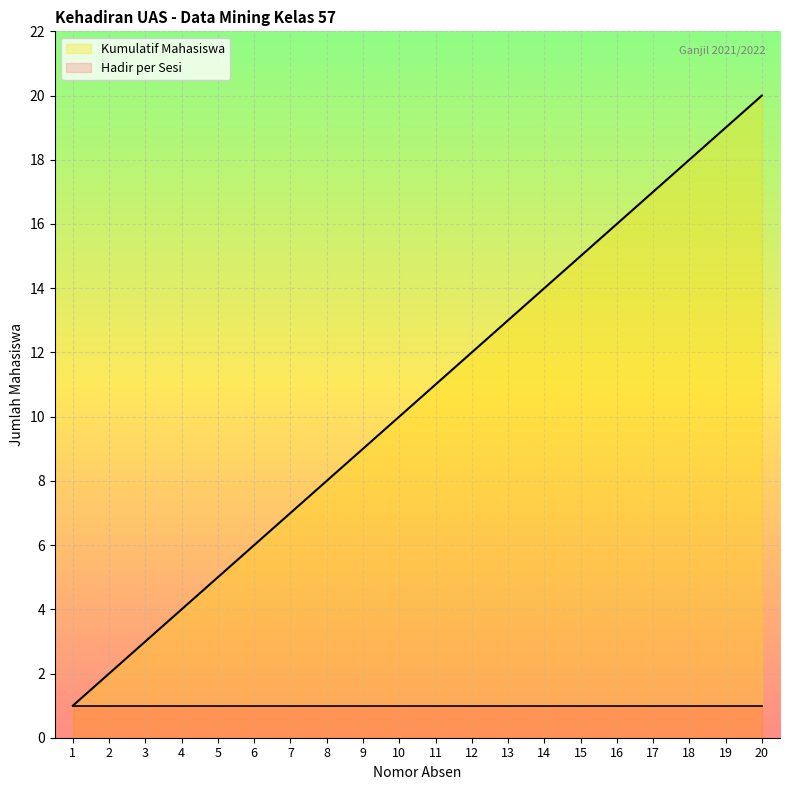

Between 8 and 12, which series saw the biggest shift?

Kumulatif Mahasiswa